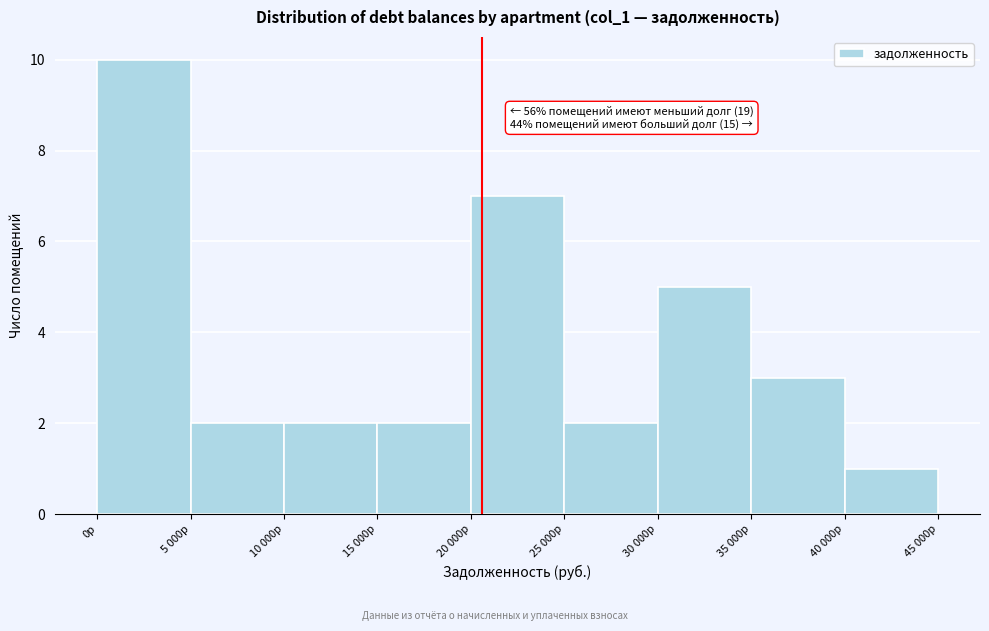

Reading left to right, what are all the values shown in this chart?

0р=10	5 000р=2	10 000р=2	15 000р=2	20 000р=7	25 000р=2	30 000р=5	35 000р=3	40 000р=1